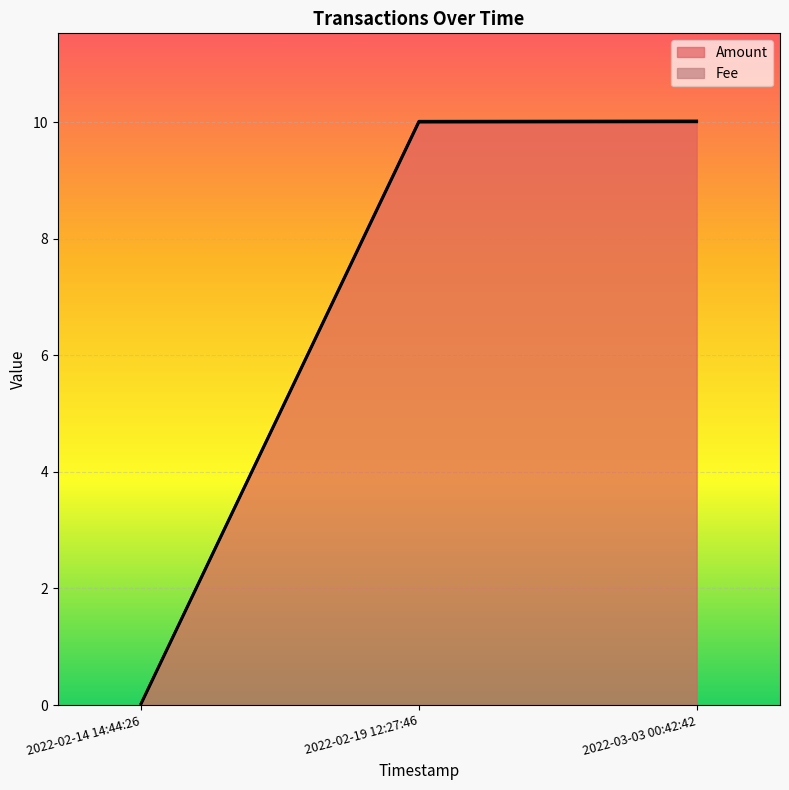

The Fee series shows 0.0 at 2022-02-14 14:44:26. True or false?

False